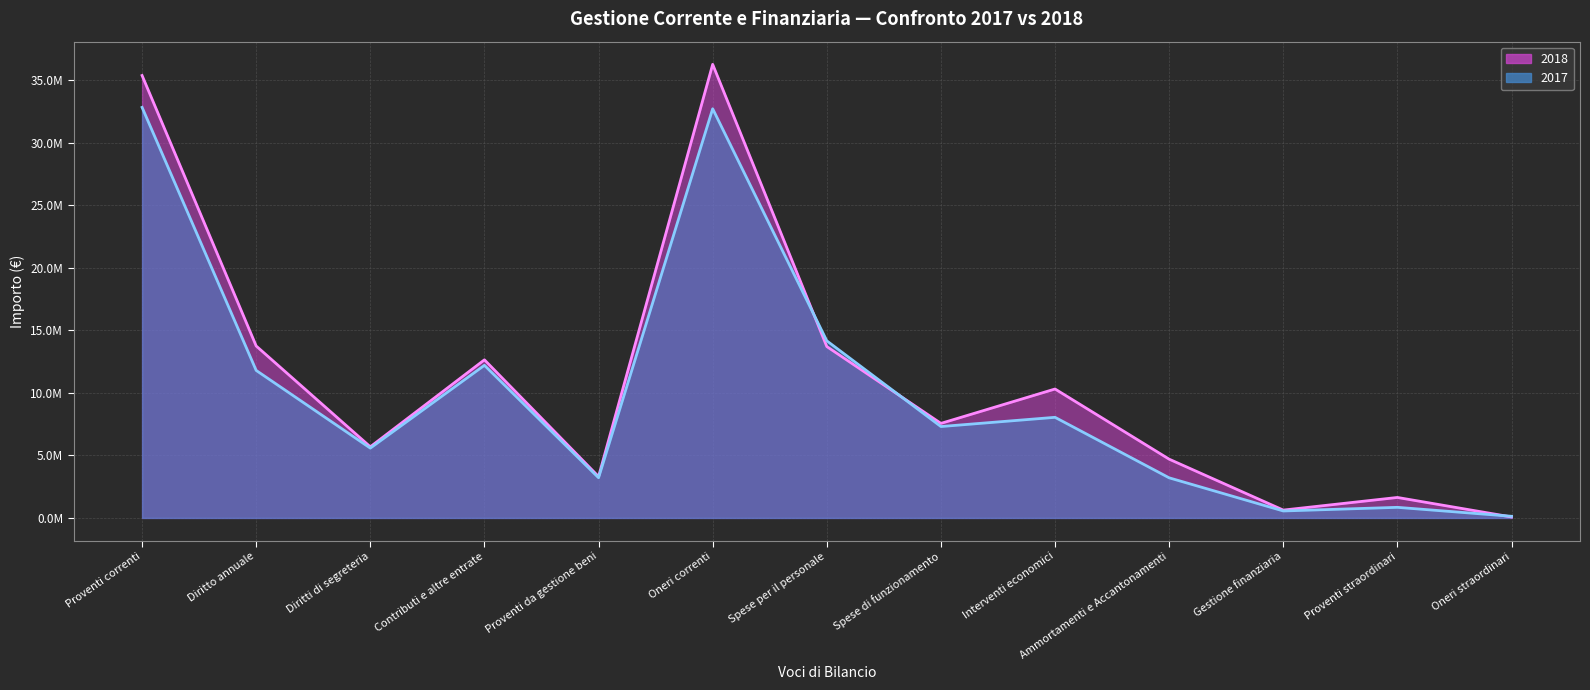

How many distinct data groups are displayed?

2